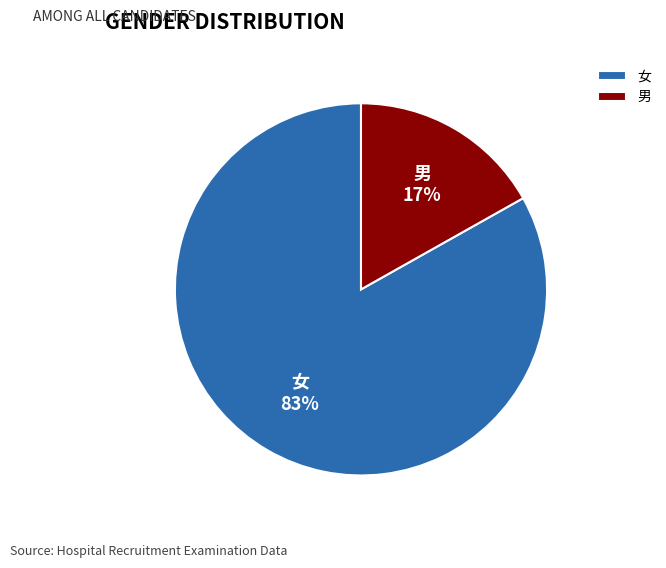

What is the largest slice in the pie chart?

女